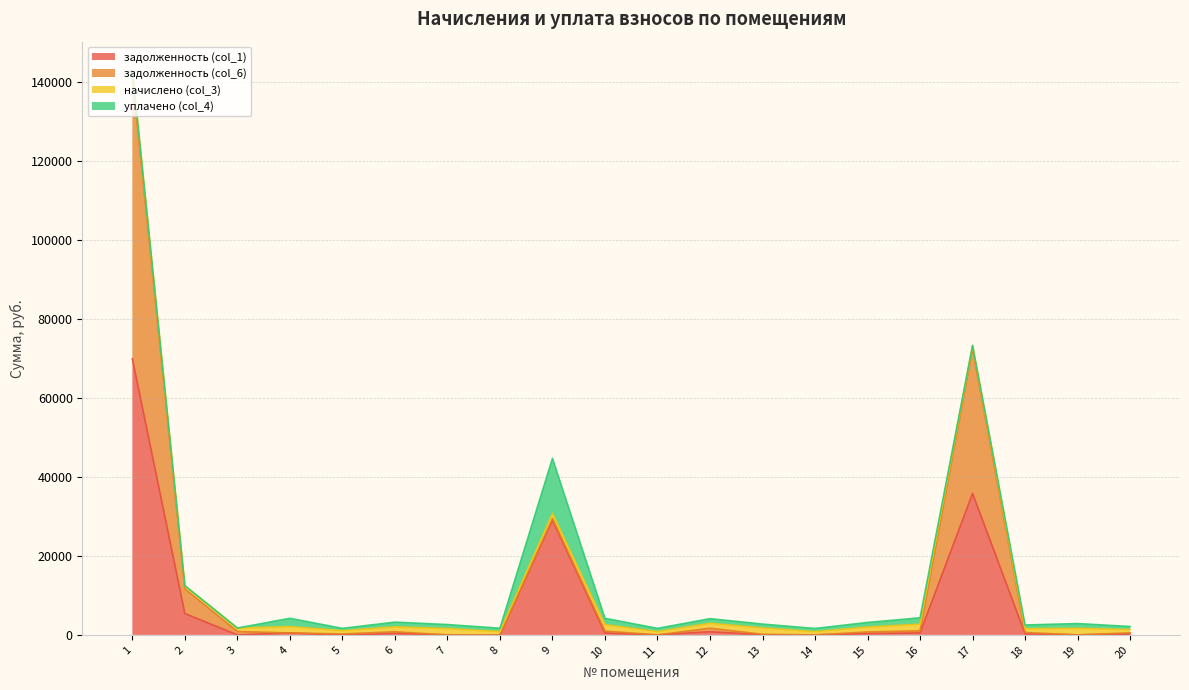

Count the number of categories in the chart.

20